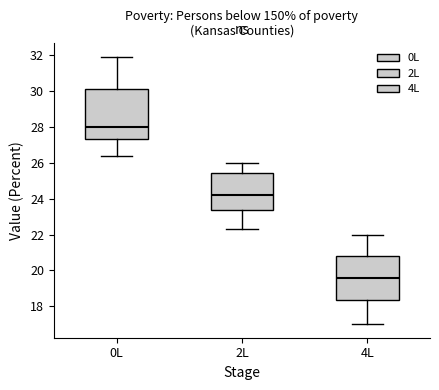

Reading left to right, transcribe this box plot: for each box, give where its median line is, the range the box spans, and where its two whiskers end, as read against the y-axis. The values are not printed on the chart, so give them approximately, as read against the axis.

0L: median 28.0, box 27.4 to 30.2, whiskers 26.4 to 32.0
2L: median 24.2, box 23.4 to 25.4, whiskers 22.4 to 26.0
4L: median 19.6, box 18.4 to 20.8, whiskers 17.0 to 22.0